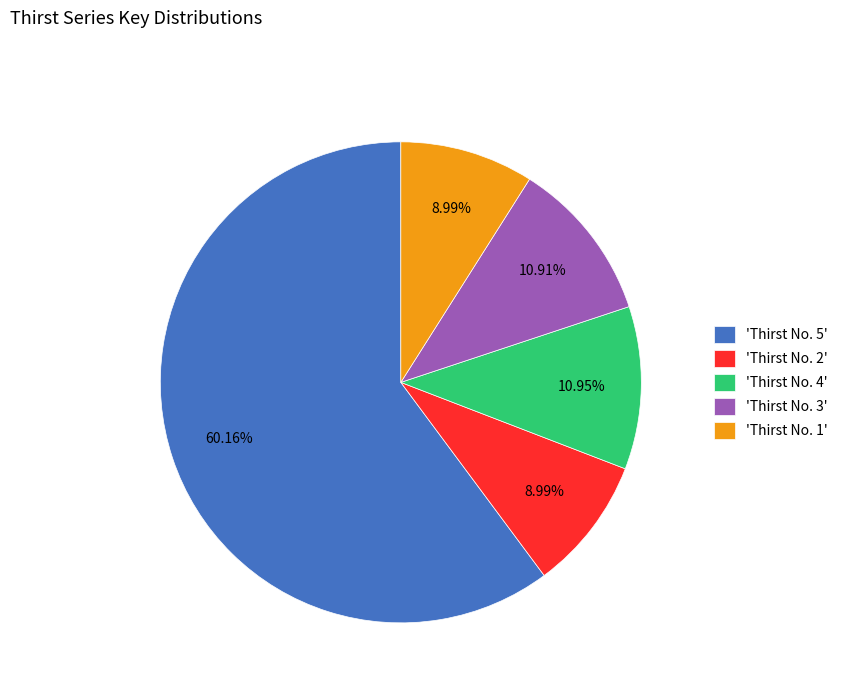

What is the ratio of the value at 'Thirst No. 5' to the value at 'Thirst No. 4'?

5.5